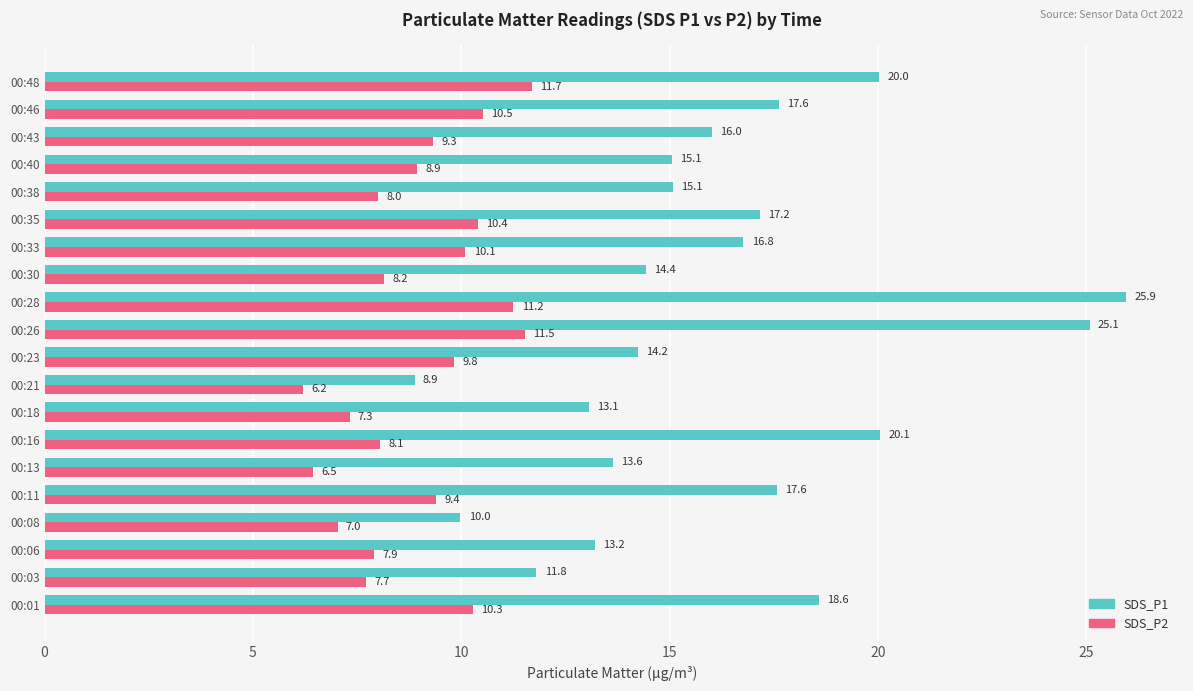

List the series in order of their overall mean, lowest first.

SDS_P2, SDS_P1